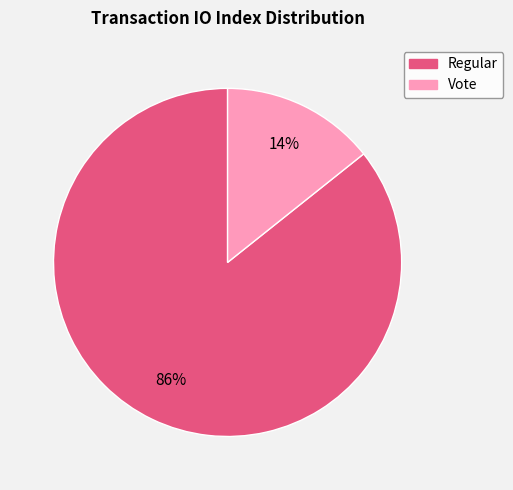

Is there any slice that represents more than half of the pie?

Yes